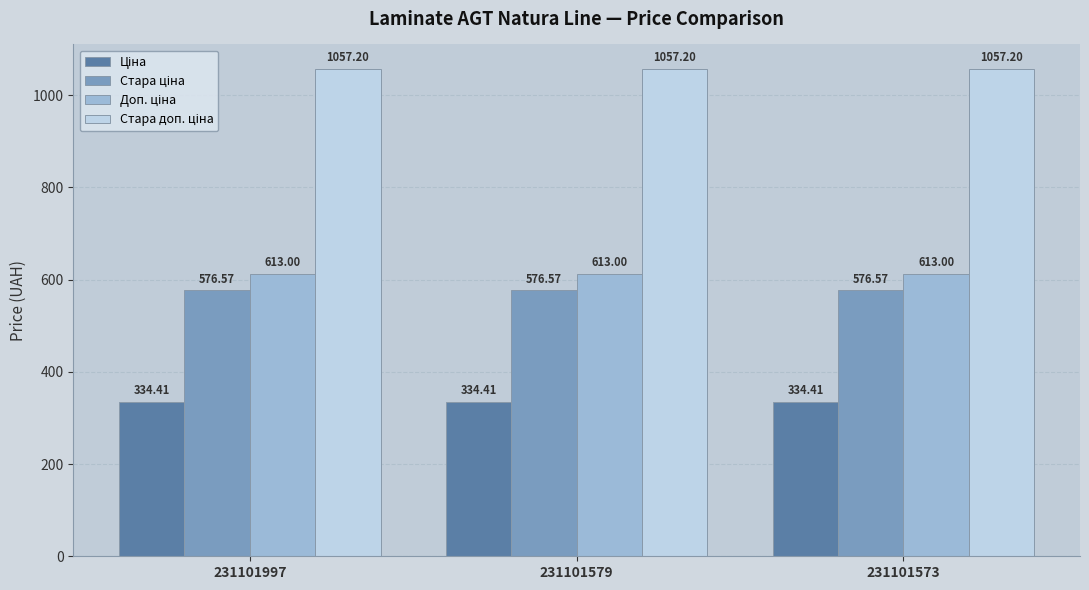

At how many categories does at least one series exceed 751?

3